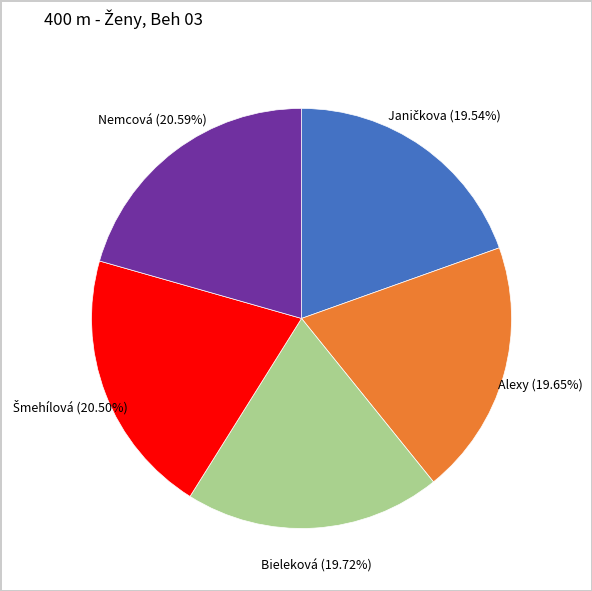

Is there a majority slice in this chart?

No